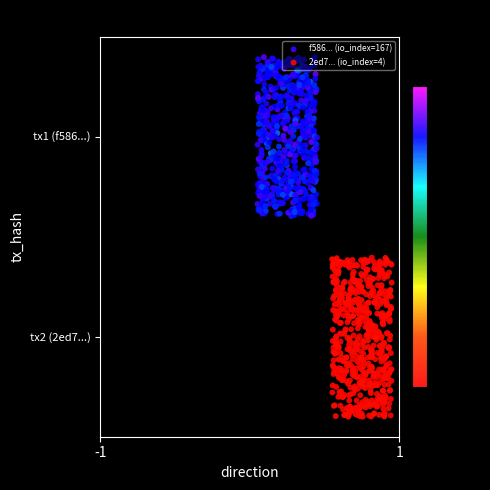

Is it true that 2ed7b4ffe93db70dda5908b990da82407ed0e23 equals 1 at direction?

False